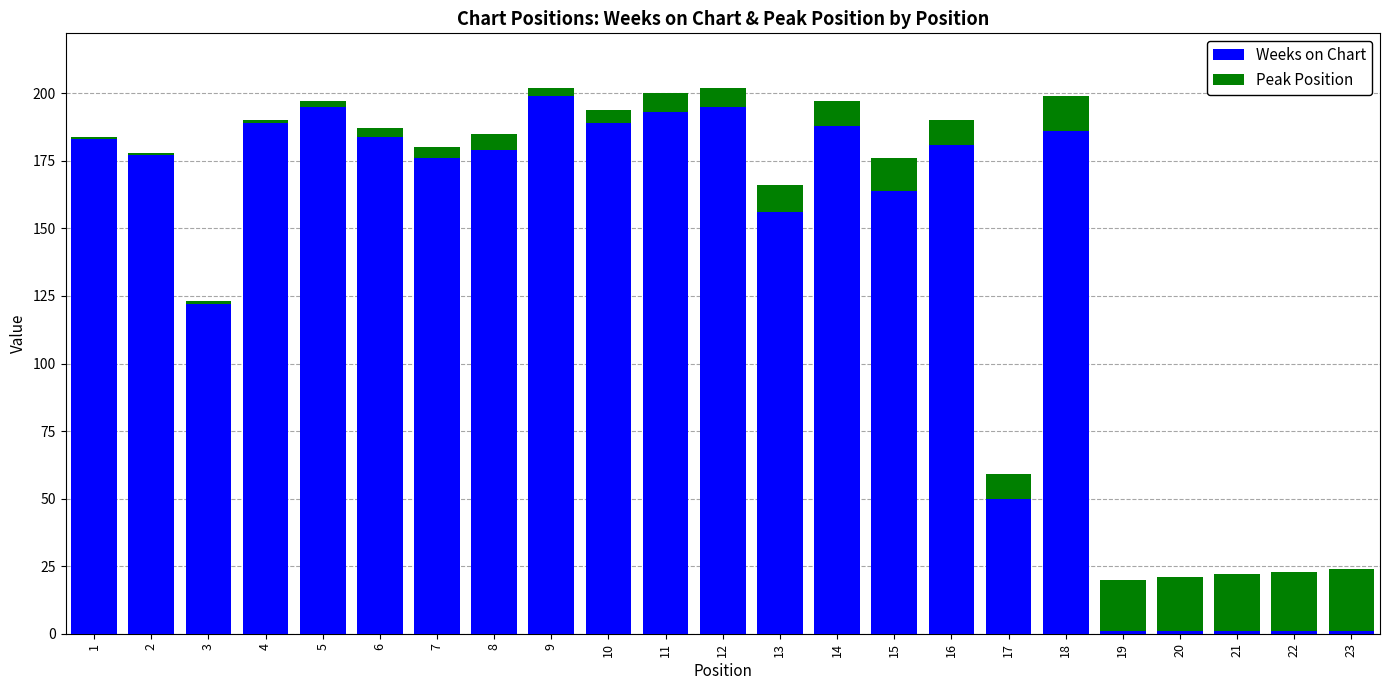

How many distinct data groups are displayed?

2